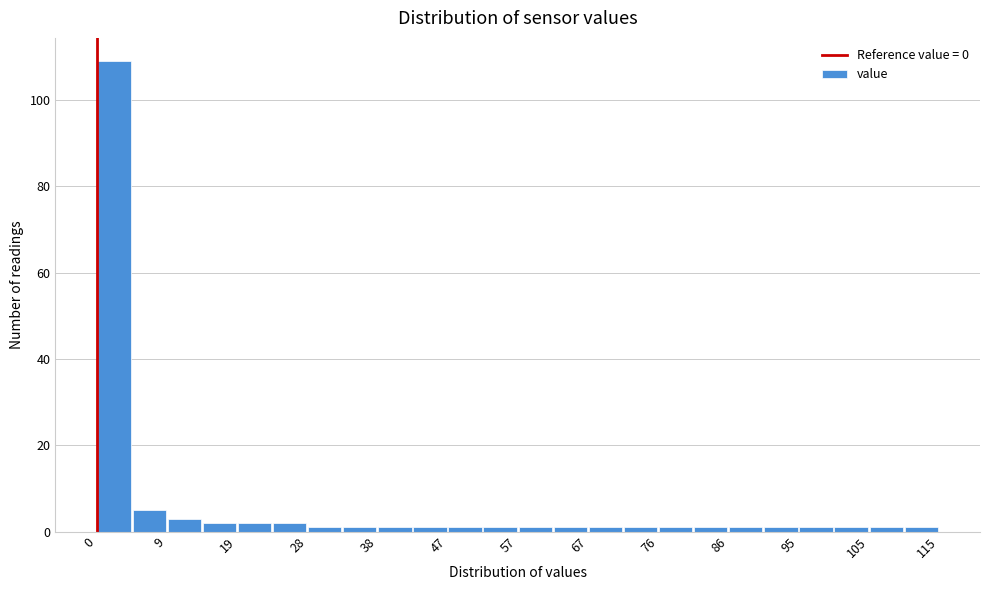

How tall is the bar that spans 5 to 10 on the x-axis? Neither the bar edges nor the heights are printed on the chart, so give them approximately, as read against the axes.

6